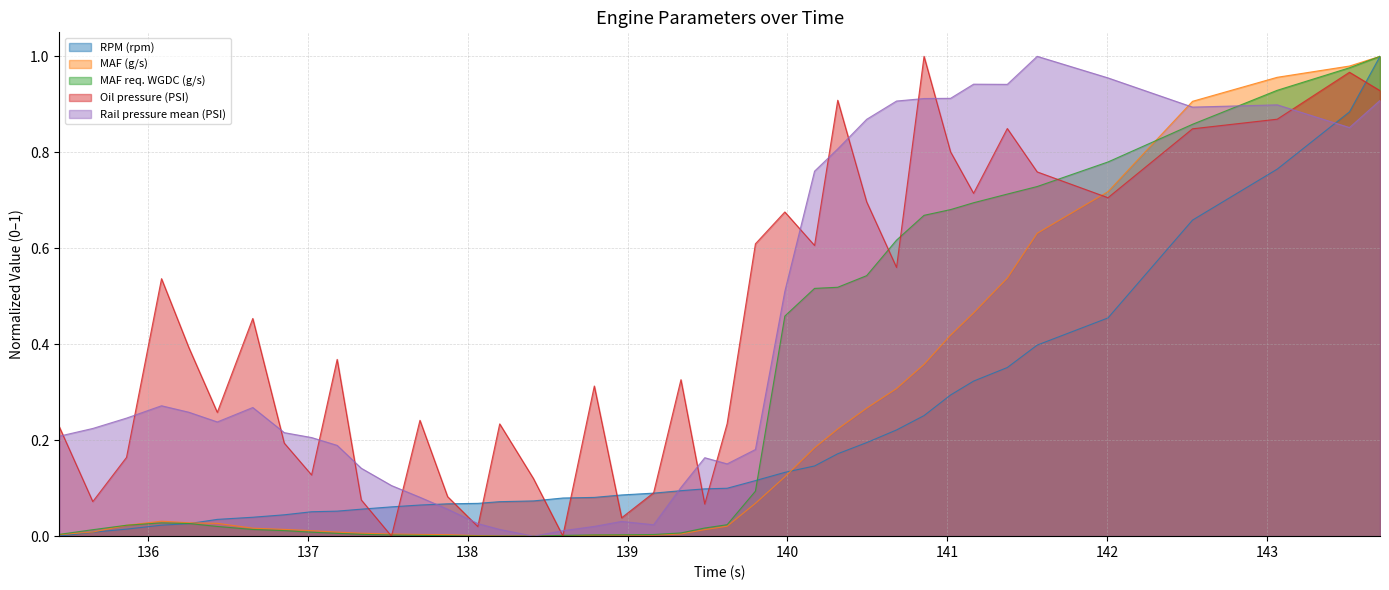

Which series ends up on top after the final intersection of MAF (g/s) and MAF req. WGDC (g/s)?

MAF (g/s)